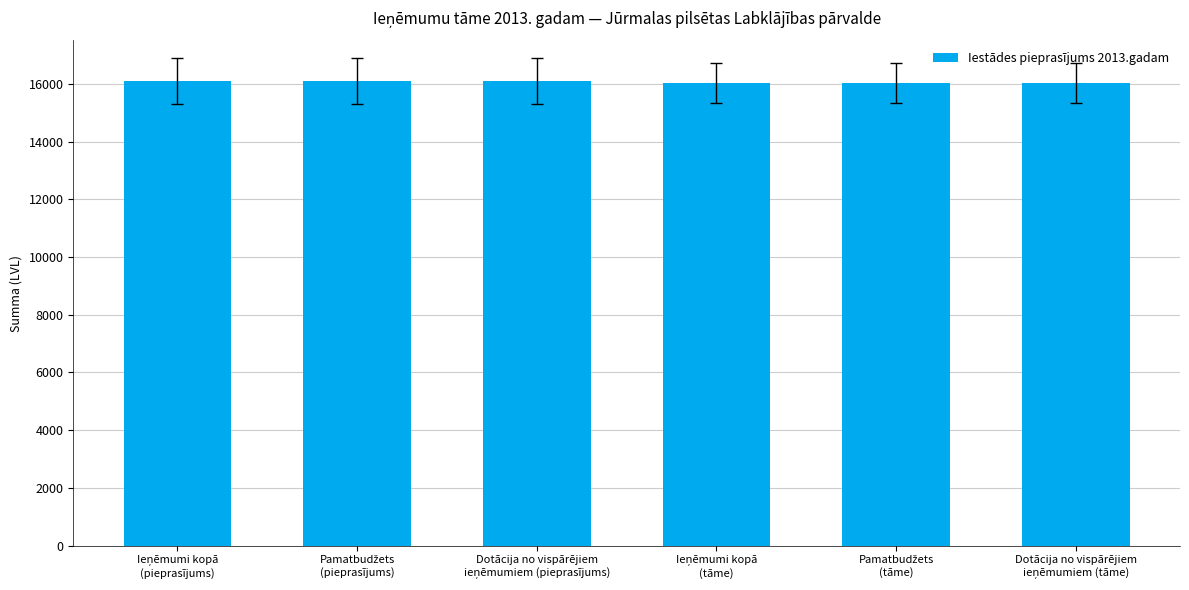

What is the average value?

16066